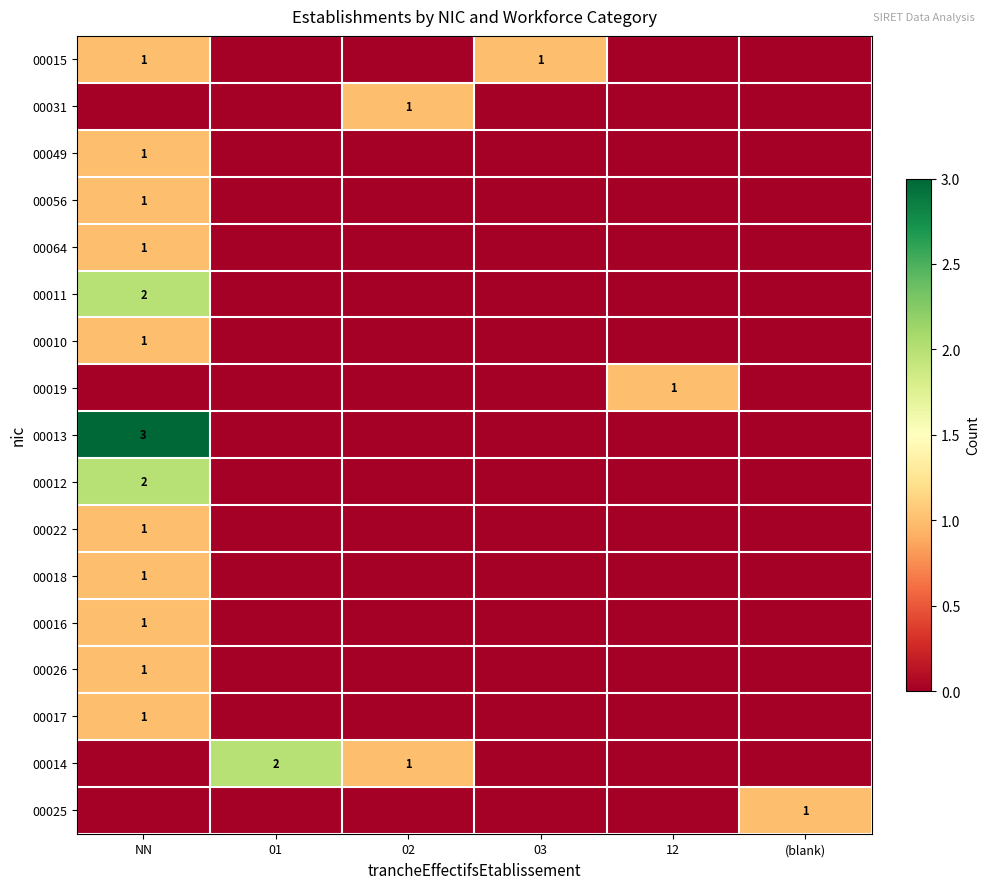

Count the 00018 values in the range 0 to 1.

6